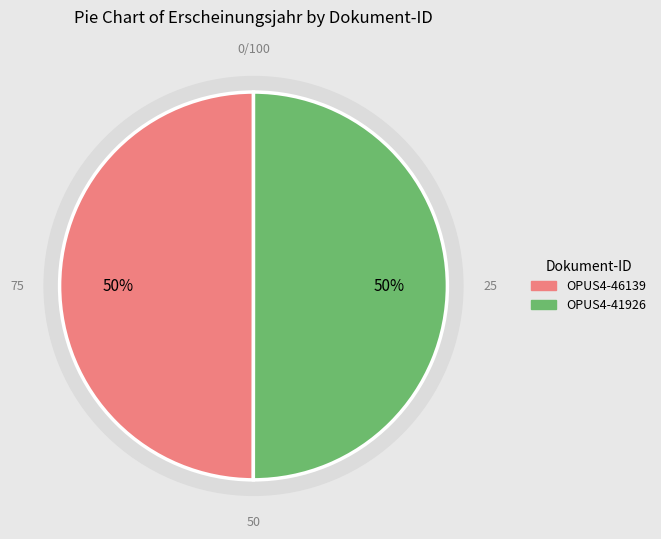

Rank the categories by value from lowest to highest.

OPUS4-46139, OPUS4-41926